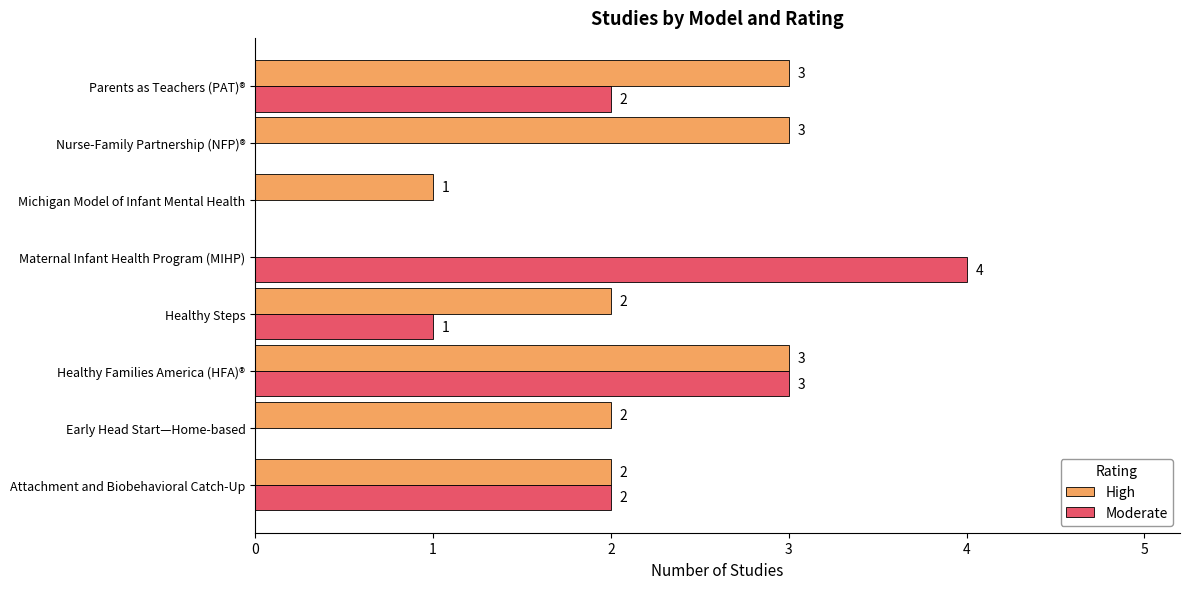

What is the average value of the High series?

2